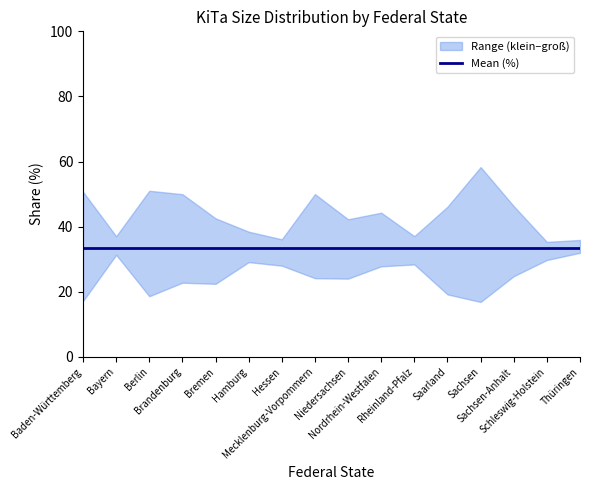

Which series has the widest spread of values?

groß (%)